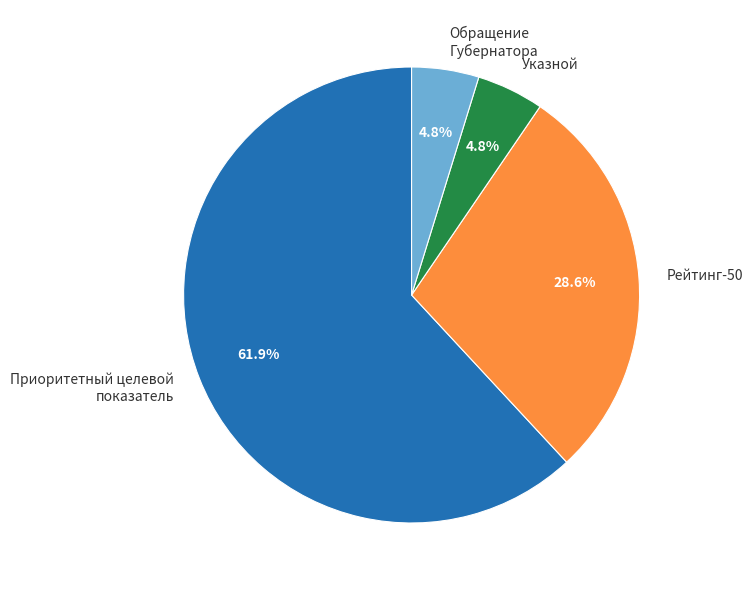

Is there any slice that represents more than half of the pie?

Yes